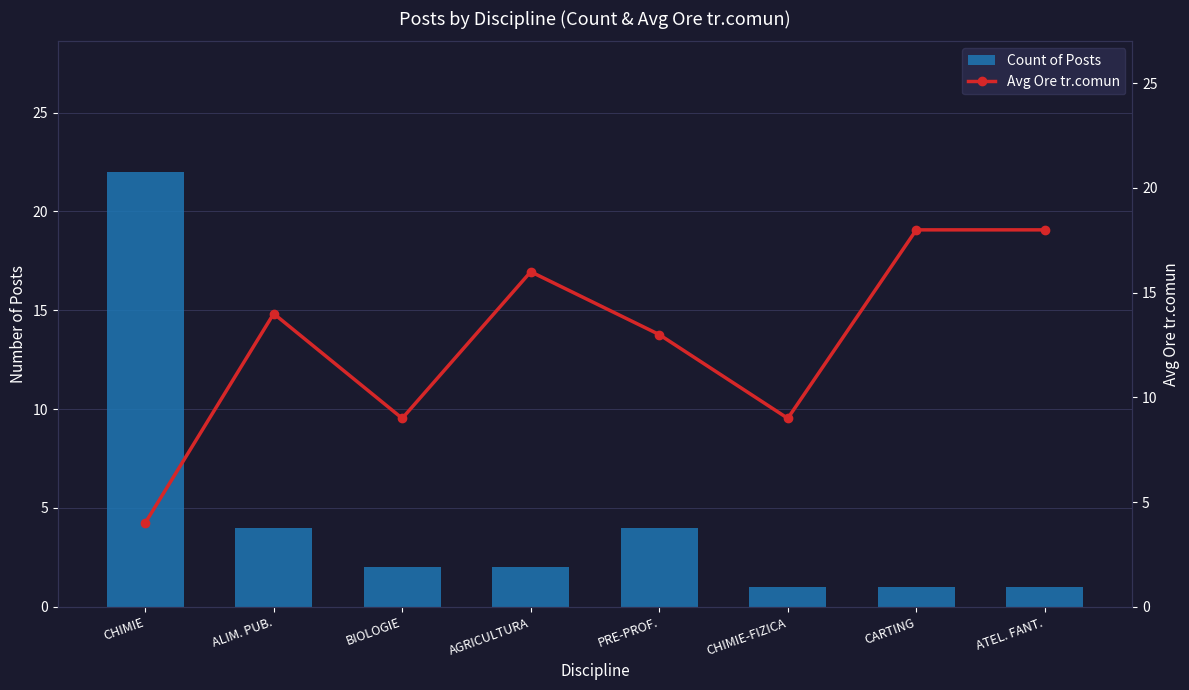

Is the value of Avg Ore tr.comun at CHIMIE greater than the value of Count of Posts at ATEL. FANT.?

Yes